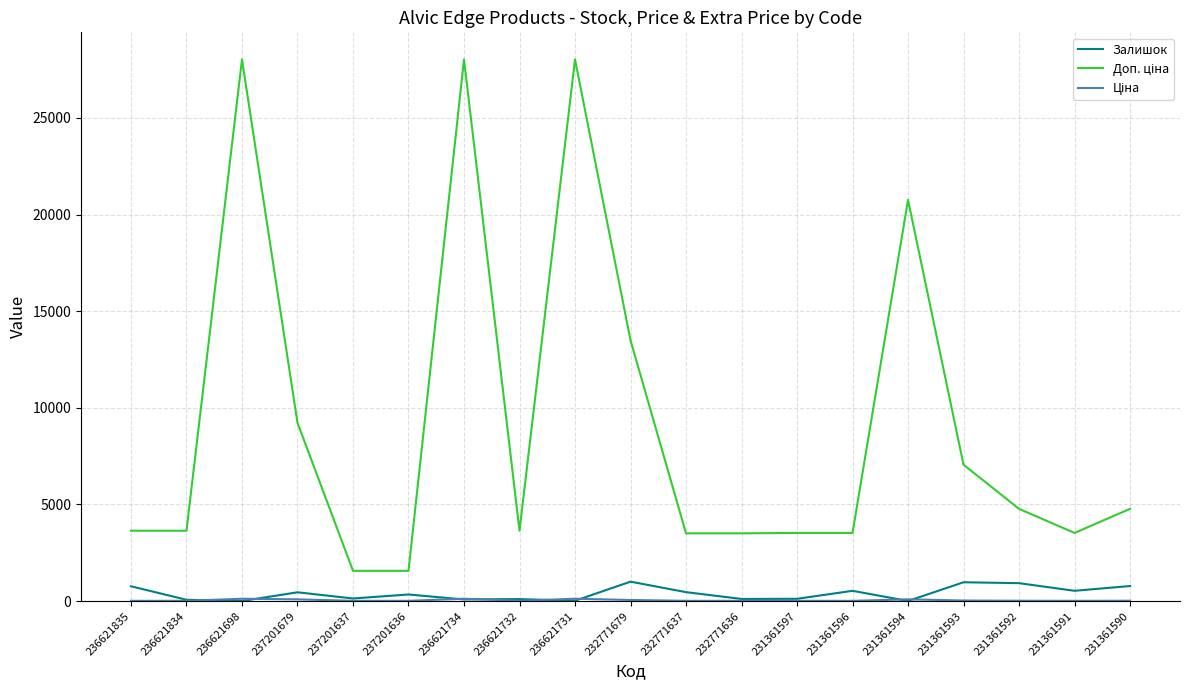

What is the greatest value displayed?

28026.0